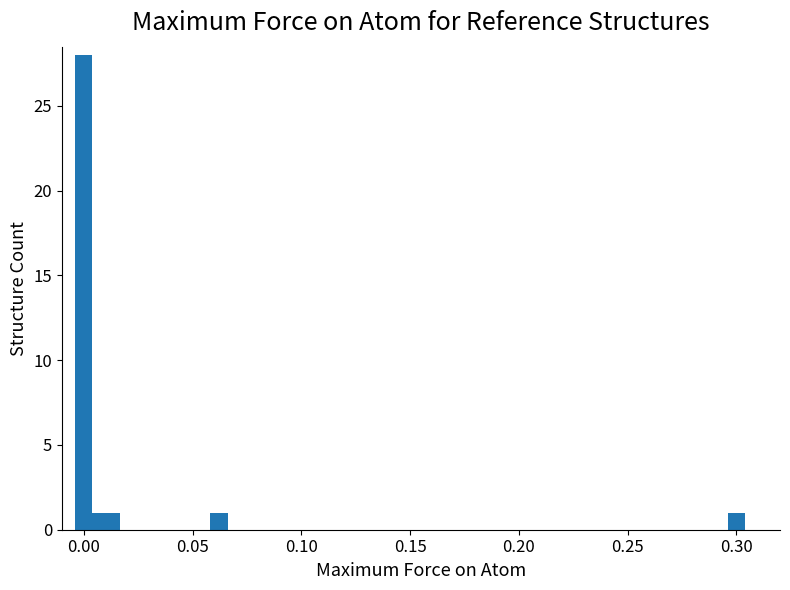

Are the bars horizontal?

No